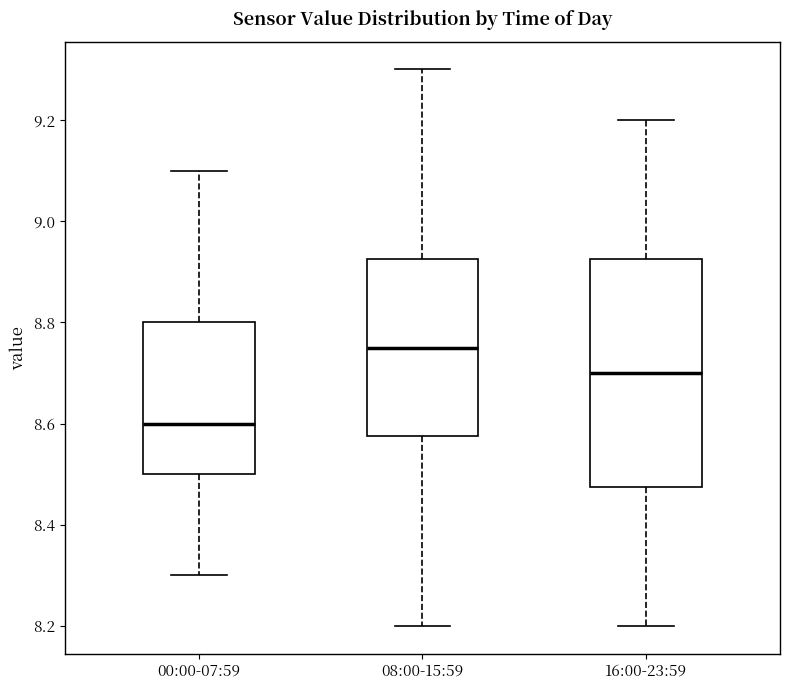

Which box's median line is the lowest?

00:00-07:59